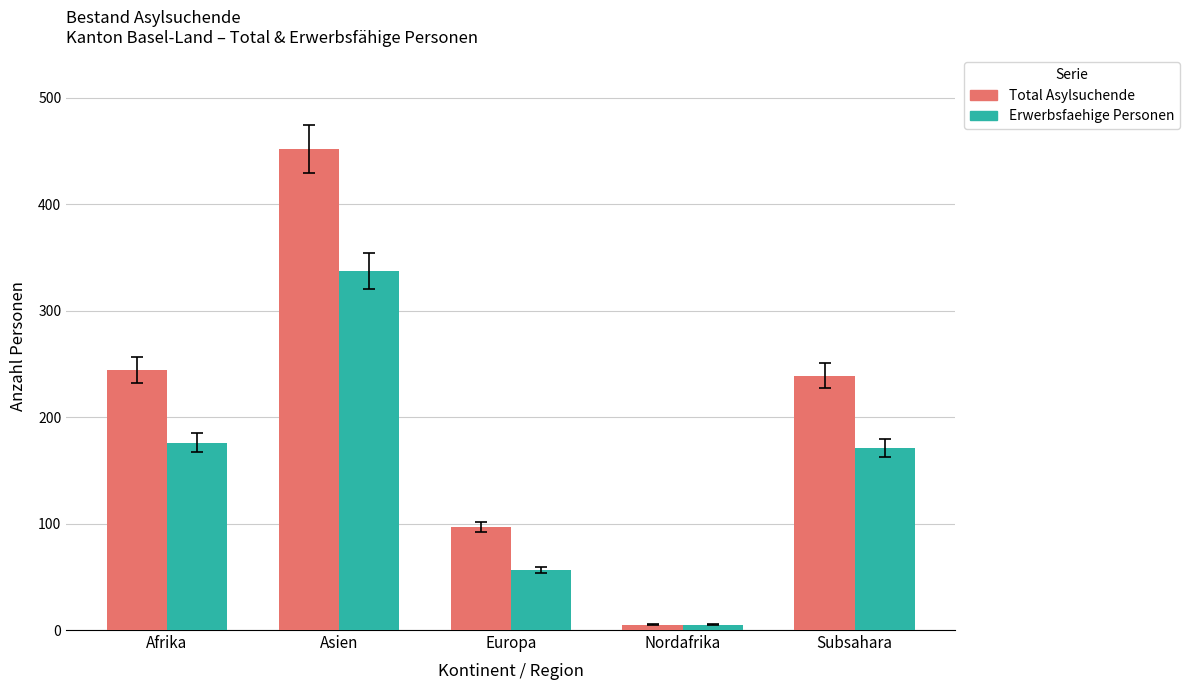

What is the highest value of the Total Asylsuchende series?

452